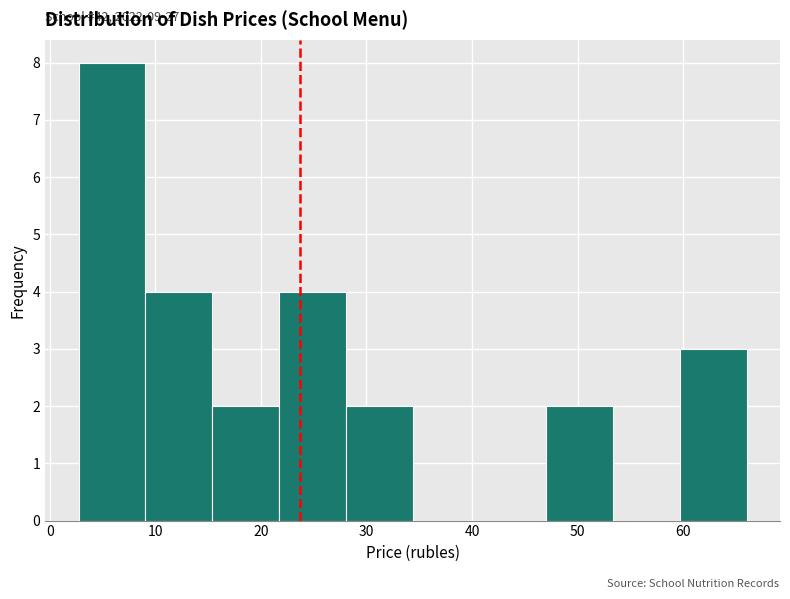

Over which range of the x-axis is the bar tallest?

3 to 9